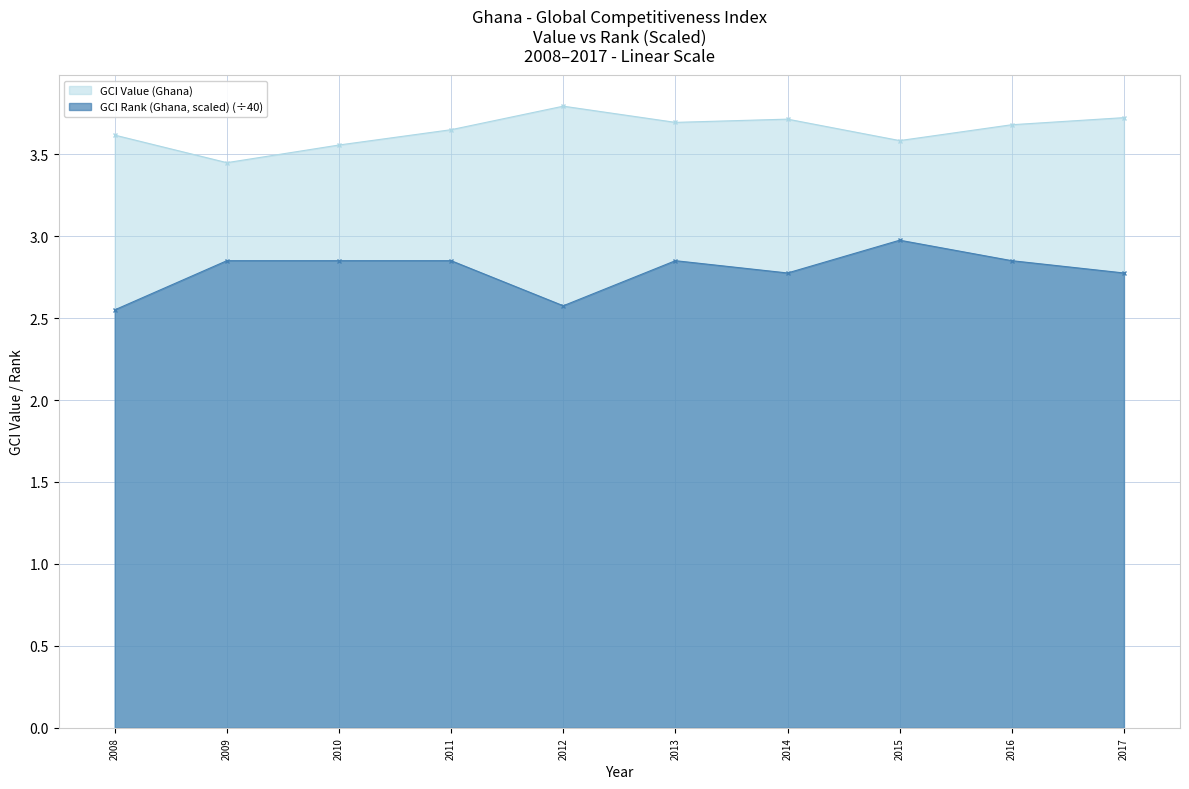

What is the average value of the GCI Value (Ghana) series?

3.6